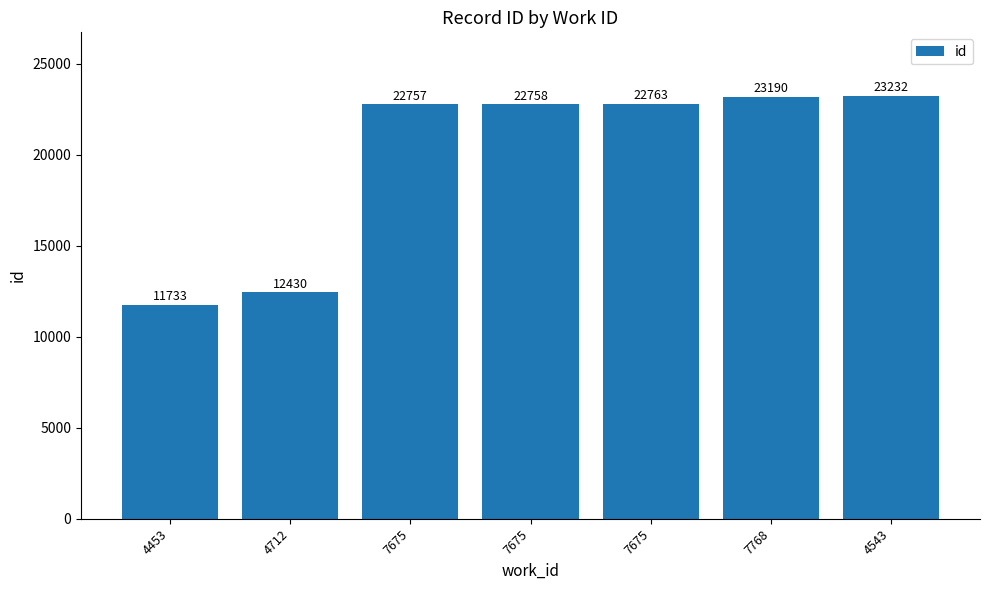

The value at 7768 is 7572. True or false?

False